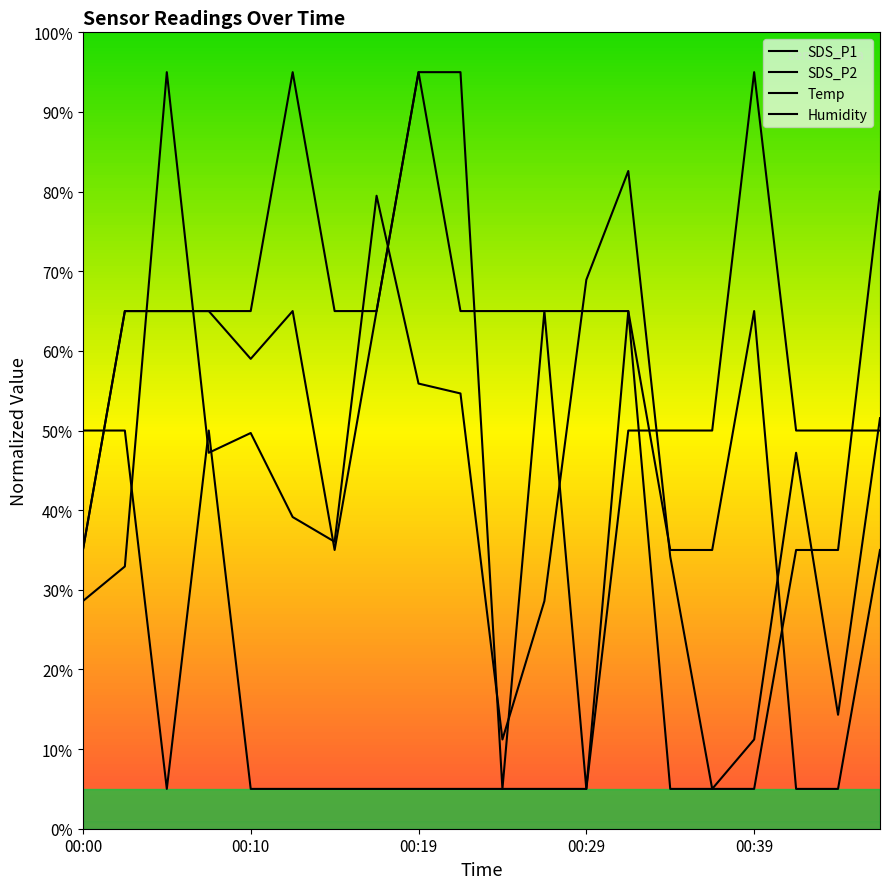

At which label does Temp first exceed 50?

00:39